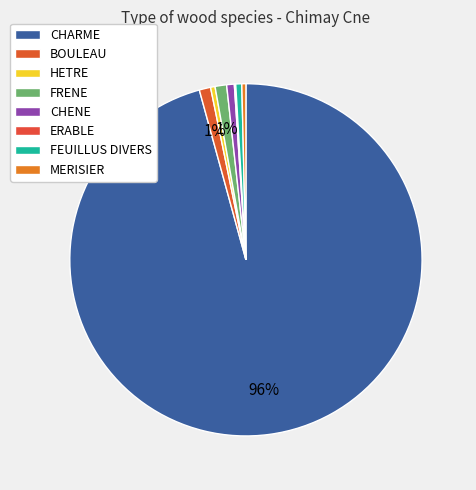

Is it true that BOULEAU is 1% of the pie?

True